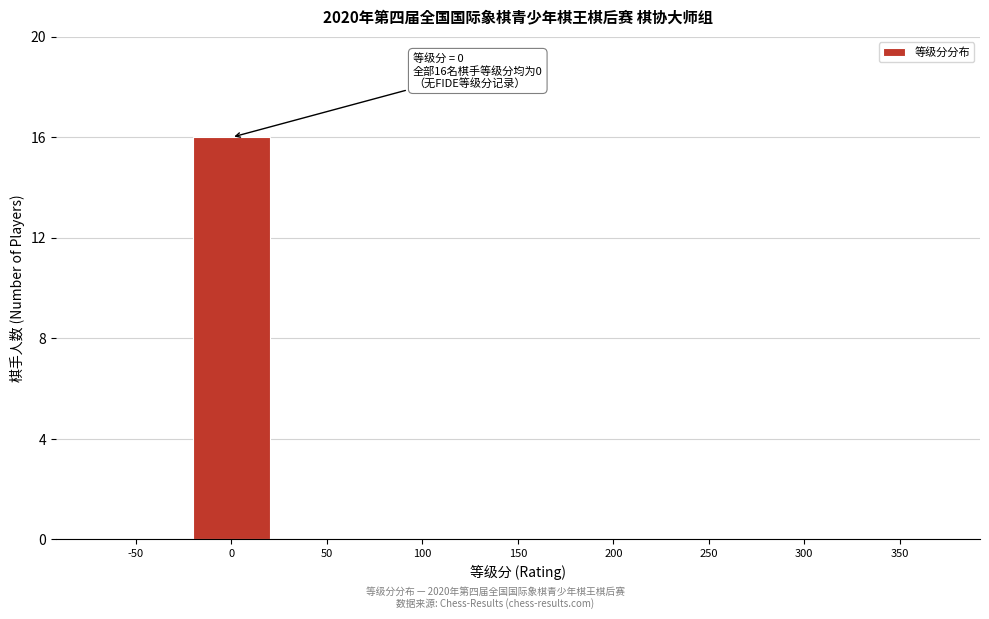

Reading left to right, extract all data points from this chart.

-50=0	0=16	50=0	100=0	150=0	200=0	250=0	300=0	350=0